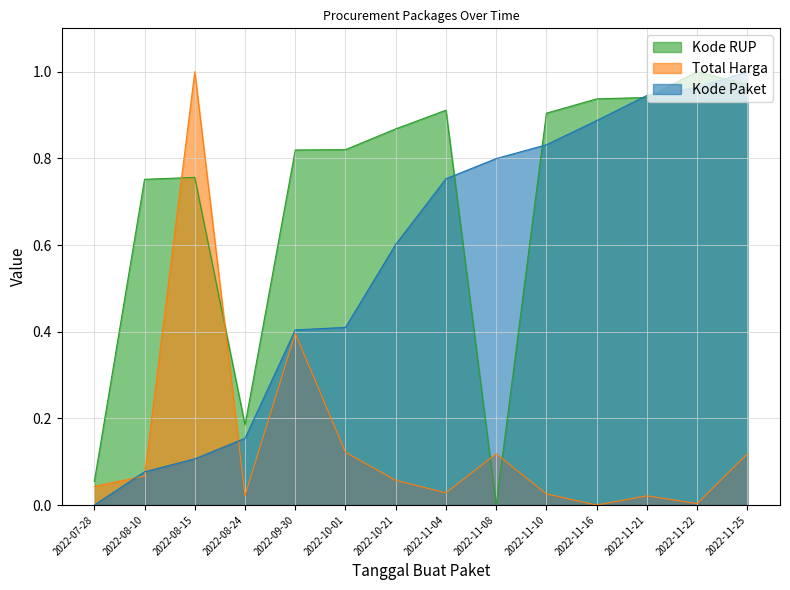

The value of Total Harga at 2022-10-01 is 0.0. True or false?

False